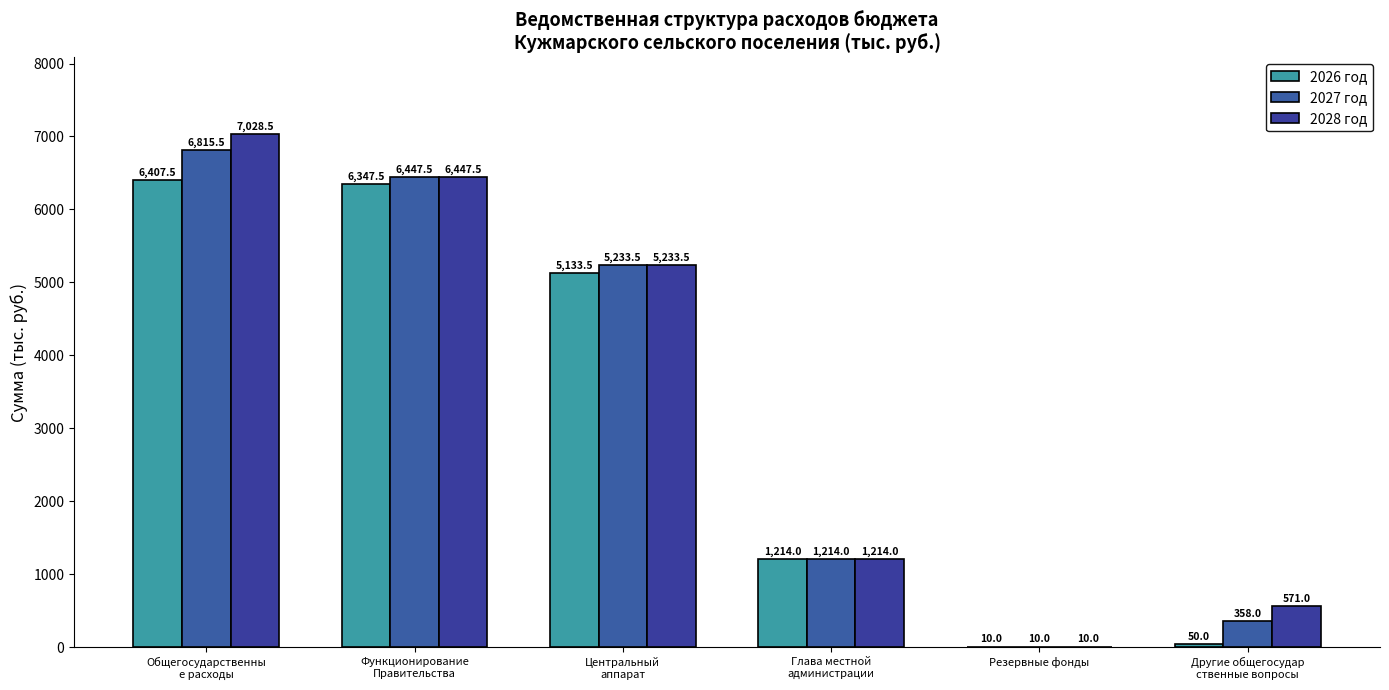

Are the bars grouped side by side (vs. stacked)?

Yes